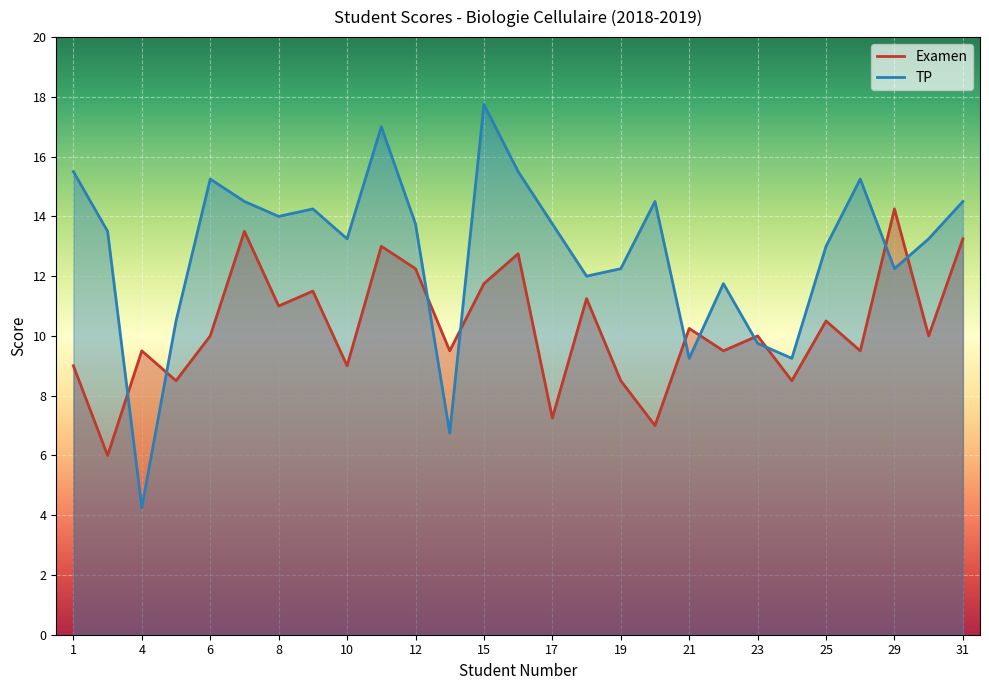

What are all the series names shown in the legend?

Examen, TP